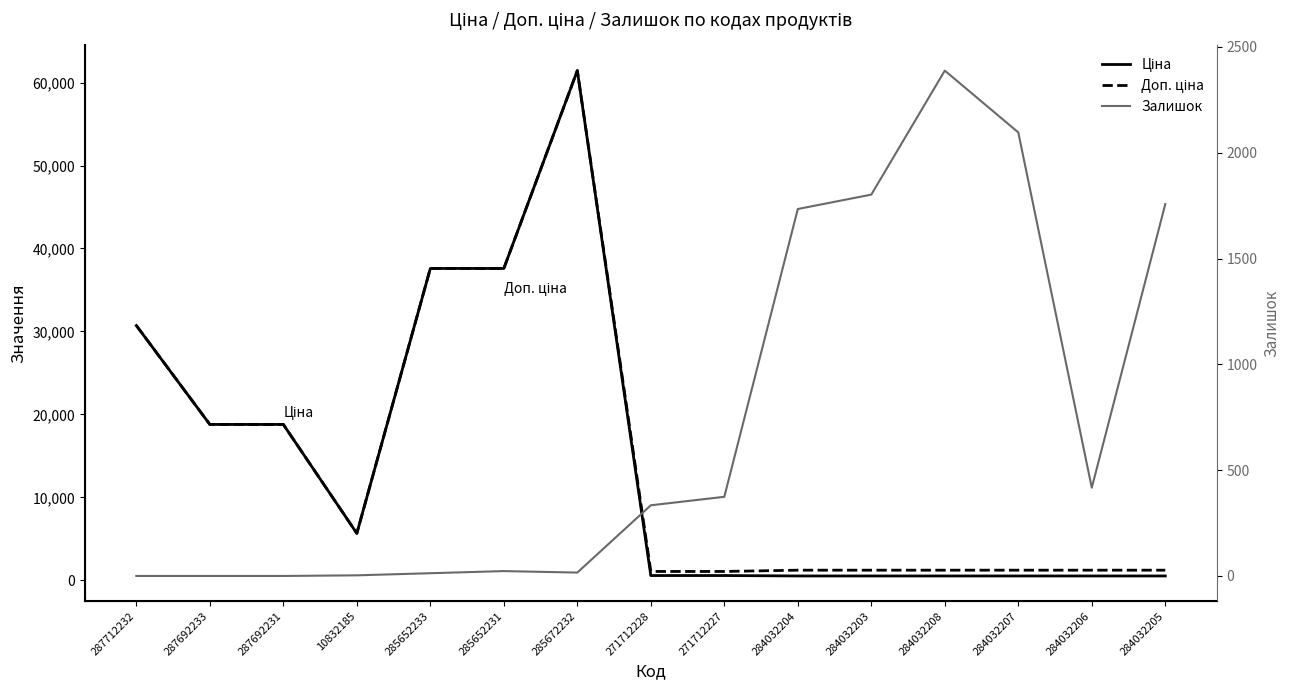

At 284032206, list the series in order from largest to smallest.

Доп. ціна, Ціна, Залишок